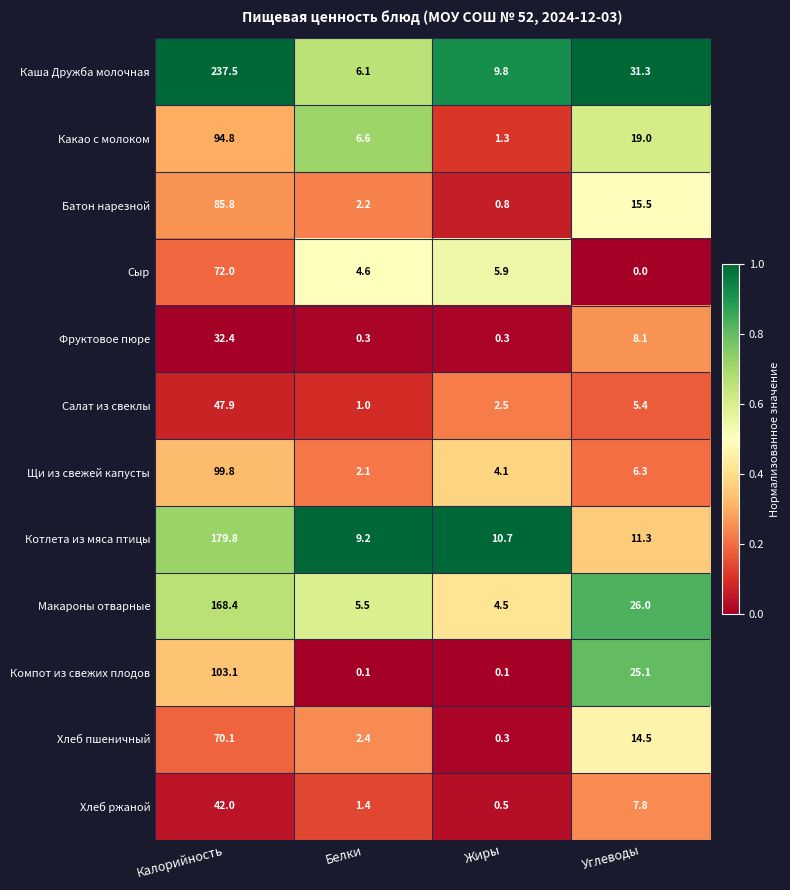

Which series has the largest total across all categories?

Каша Дружба молочная